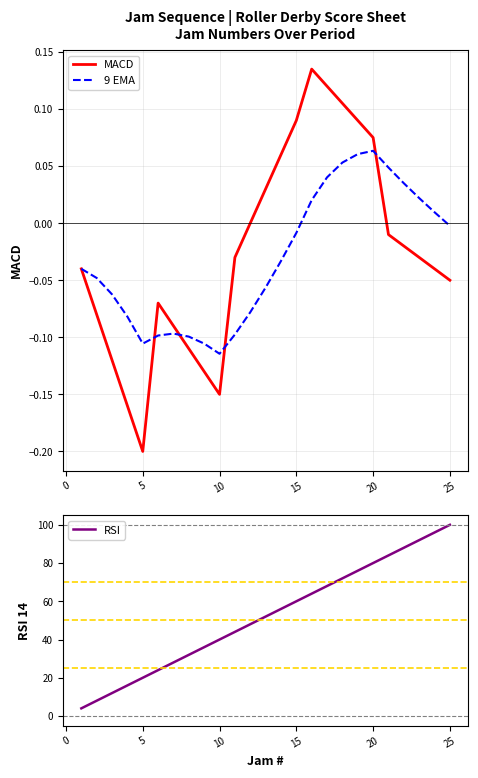

What are all the series names shown in the legend?

MACD, 9 EMA, RSI